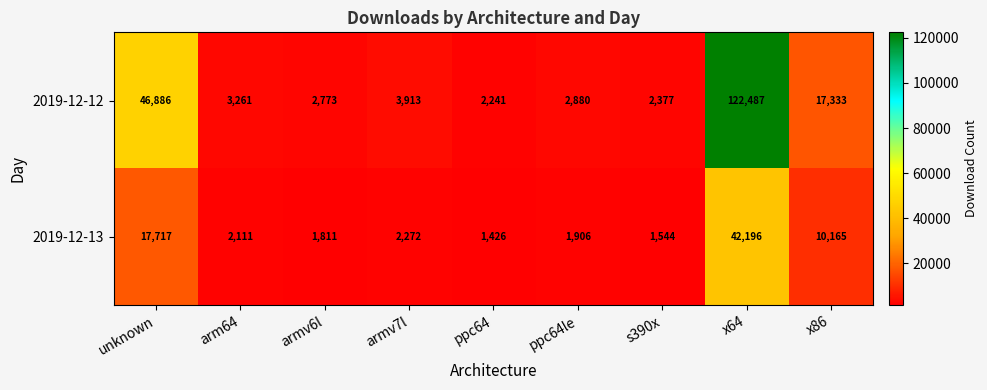

How many data points in 2019-12-13 are less than 2111?

4